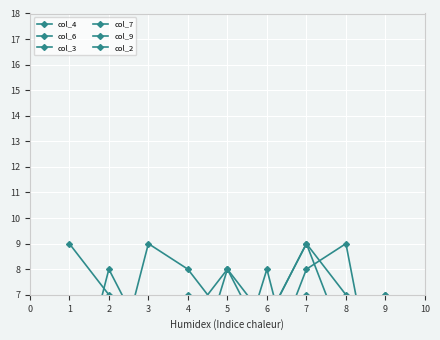

What is the difference between the col_6 values at 4 and 2?

4